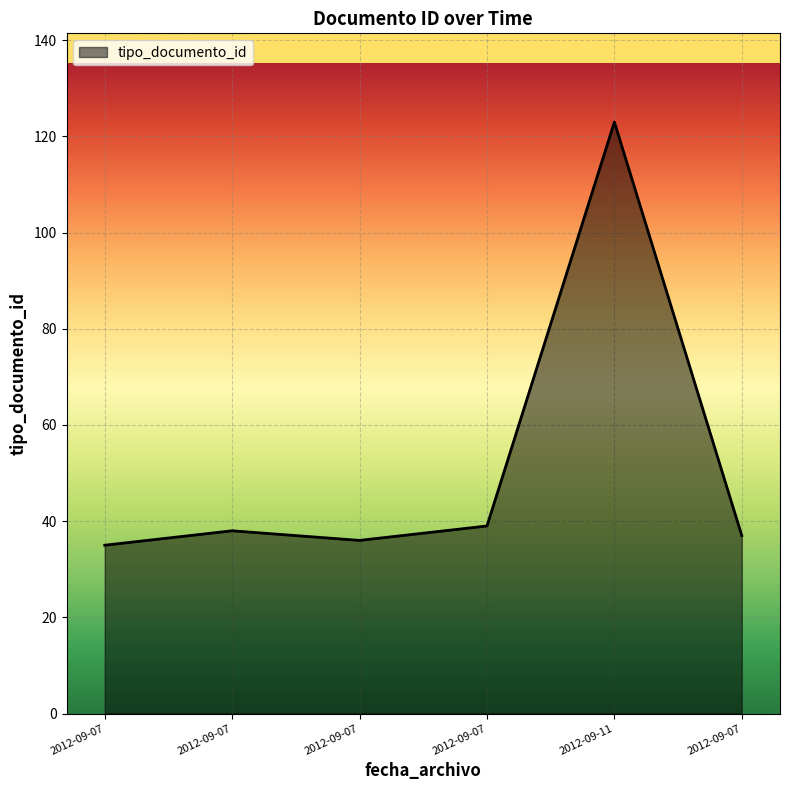

How many values are below 38?

3